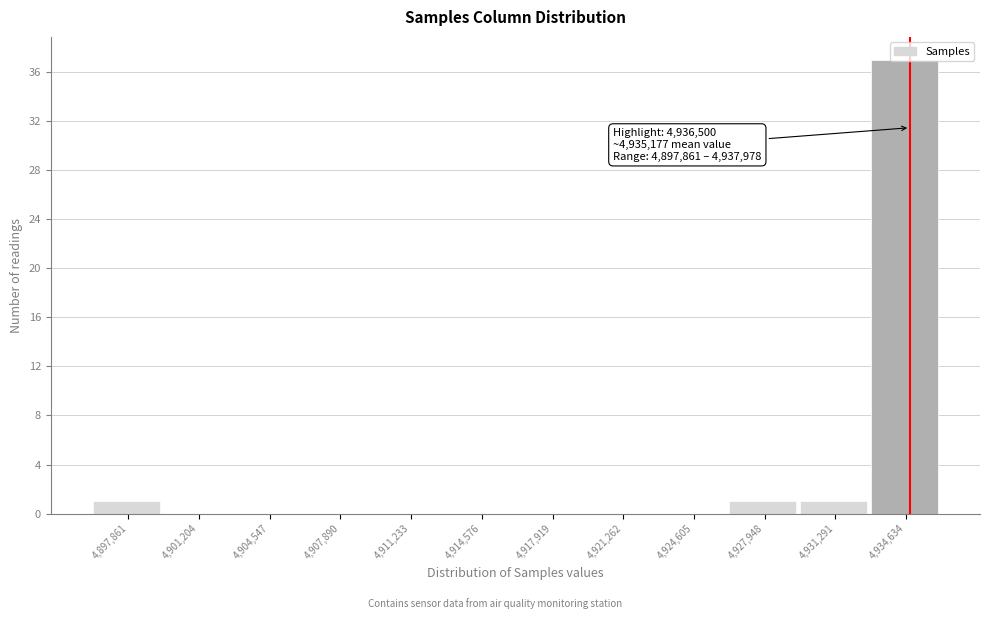

The value at 4,901,204 is 0. True or false?

True